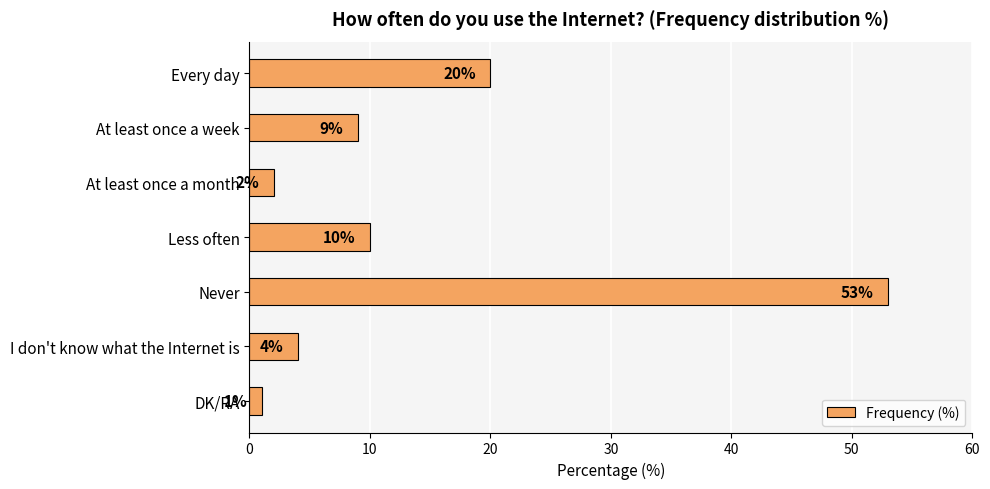

List the labels in order of value, smallest first.

DK/RA, At least once a month, I don't know what the Internet is, At least once a week, Less often, Every day, Never